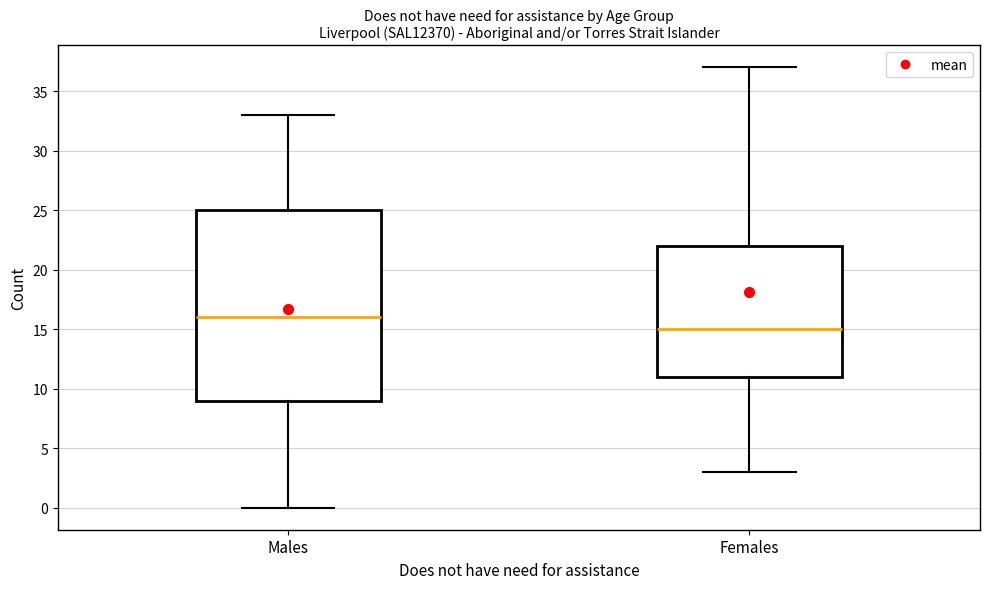

Which box's median line is the lowest?

Females